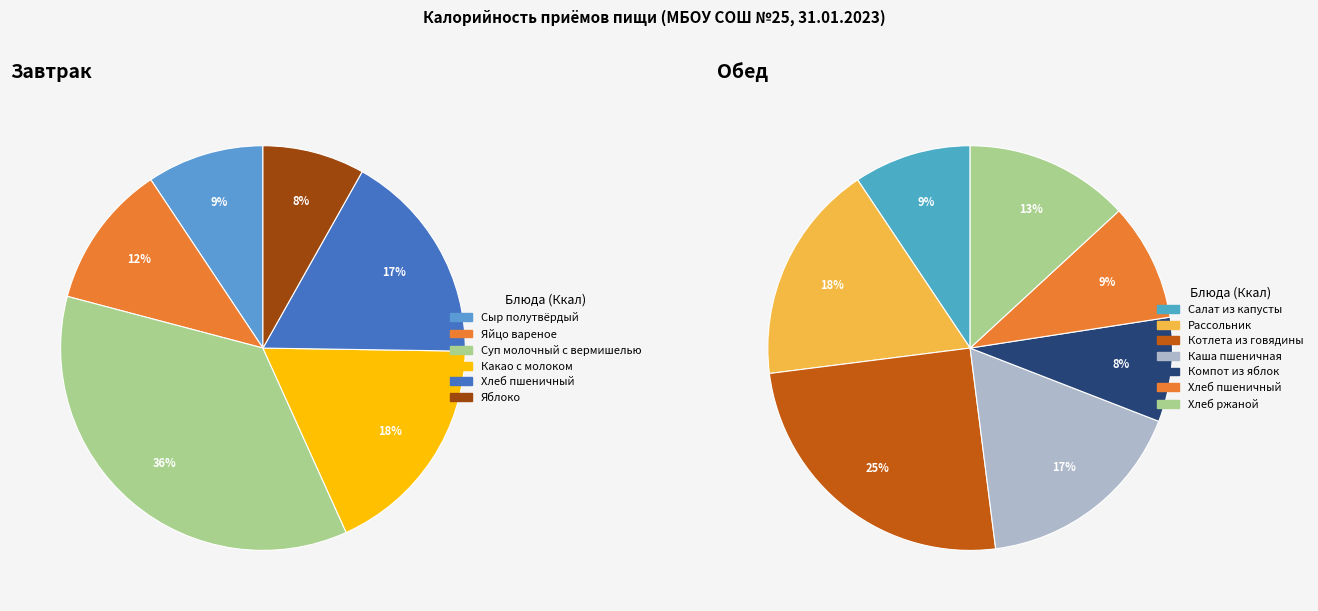

Rank the series at Сыр полутвёрдый from highest to lowest value.

Завтрак, Обед